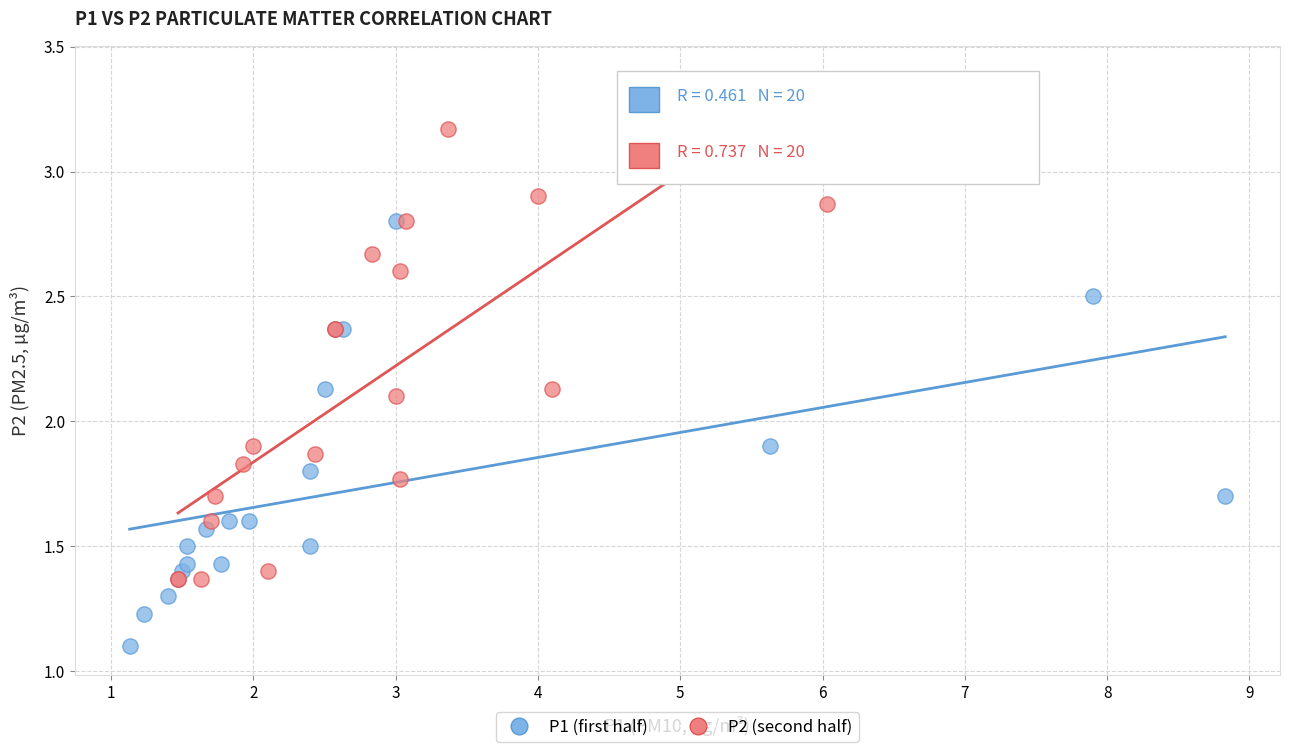

Which series contains the highest Y value?

P2 (second half)